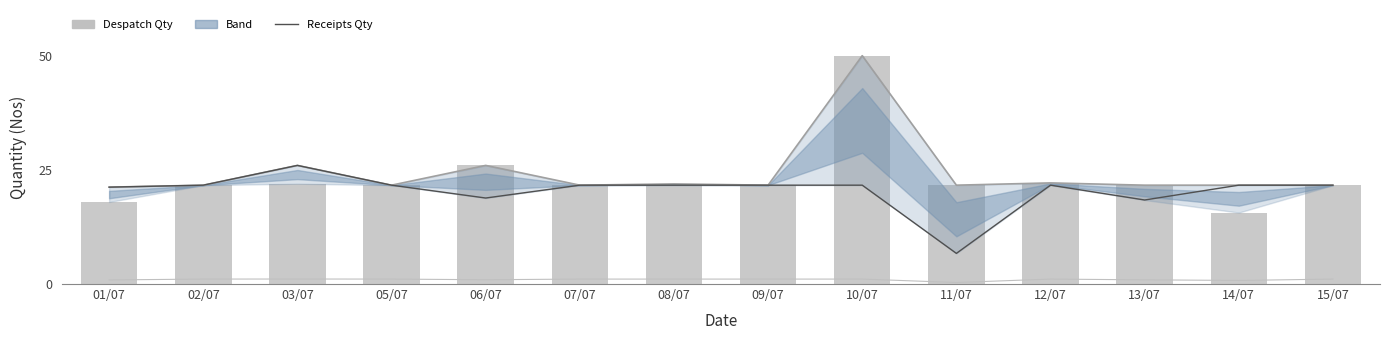

Between 15/07 and 10/07, which is larger?

15/07